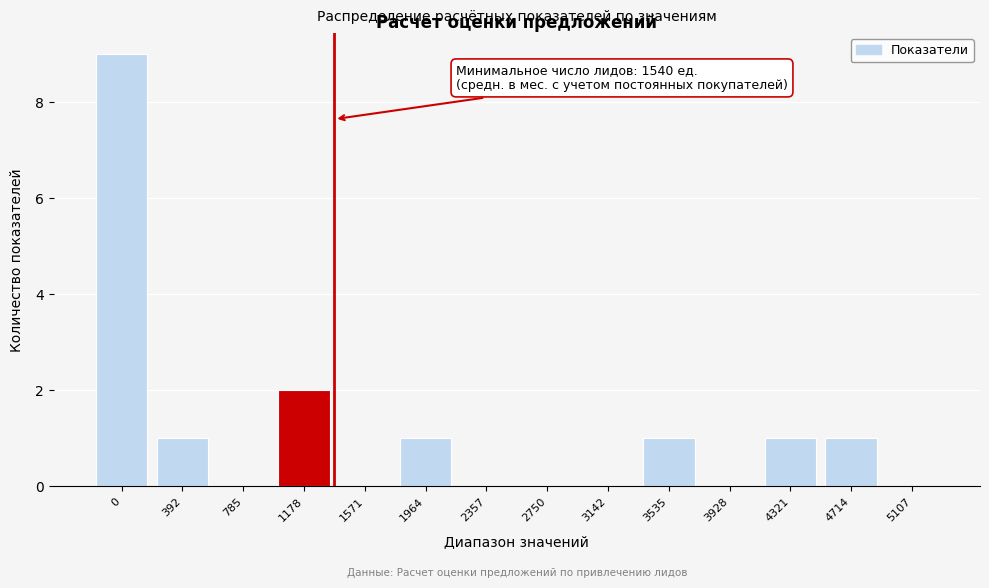

Reading left to right, what are all the values shown in this chart?

0=9	392=1	785=0	1178=2	1571=0	1964=1	2357=0	2750=0	3142=0	3535=1	3928=0	4321=1	4714=1	5107=0